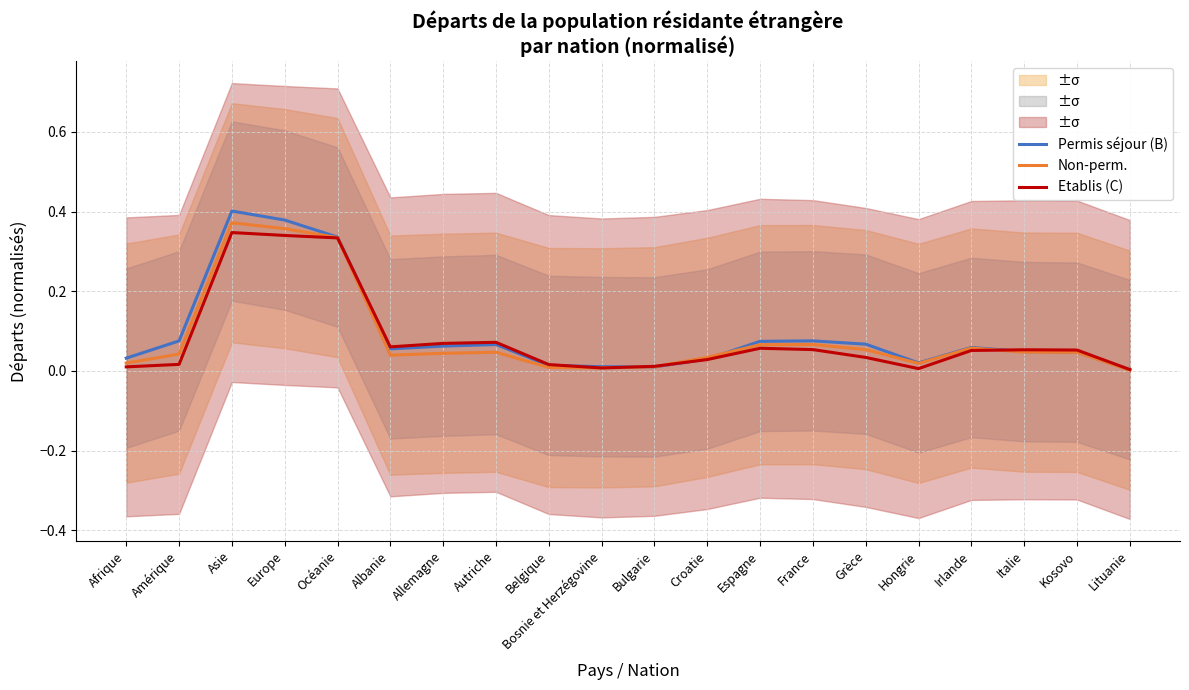

Reading left to right, extract all data points from this chart.

Permis séjour (B): Afrique=0.0	Amérique=0.1	Asie=0.4	Europe=0.4	Océanie=0.3	Albanie=0.1	Allemagne=0.1	Autriche=0.1	Belgique=0.0	Bosnie et Herzégovine=0.0	Bulgarie=0.0	Croatie=0.0	Espagne=0.1	France=0.1	Grèce=0.1	Hongrie=0.0	Irlande=0.1	Italie=0.0	Kosovo=0.0	Lituanie=0.0
Non-perm.: Afrique=0.0	Amérique=0.0	Asie=0.4	Europe=0.4	Océanie=0.3	Albanie=0.0	Allemagne=0.0	Autriche=0.0	Belgique=0.0	Bosnie et Herzégovine=0.0	Bulgarie=0.0	Croatie=0.0	Espagne=0.1	France=0.1	Grèce=0.1	Hongrie=0.0	Irlande=0.1	Italie=0.0	Kosovo=0.0	Lituanie=0.0
Etablis (C): Afrique=0.0	Amérique=0.0	Asie=0.3	Europe=0.3	Océanie=0.3	Albanie=0.1	Allemagne=0.1	Autriche=0.1	Belgique=0.0	Bosnie et Herzégovine=0.0	Bulgarie=0.0	Croatie=0.0	Espagne=0.1	France=0.1	Grèce=0.0	Hongrie=0.0	Irlande=0.1	Italie=0.1	Kosovo=0.1	Lituanie=0.0